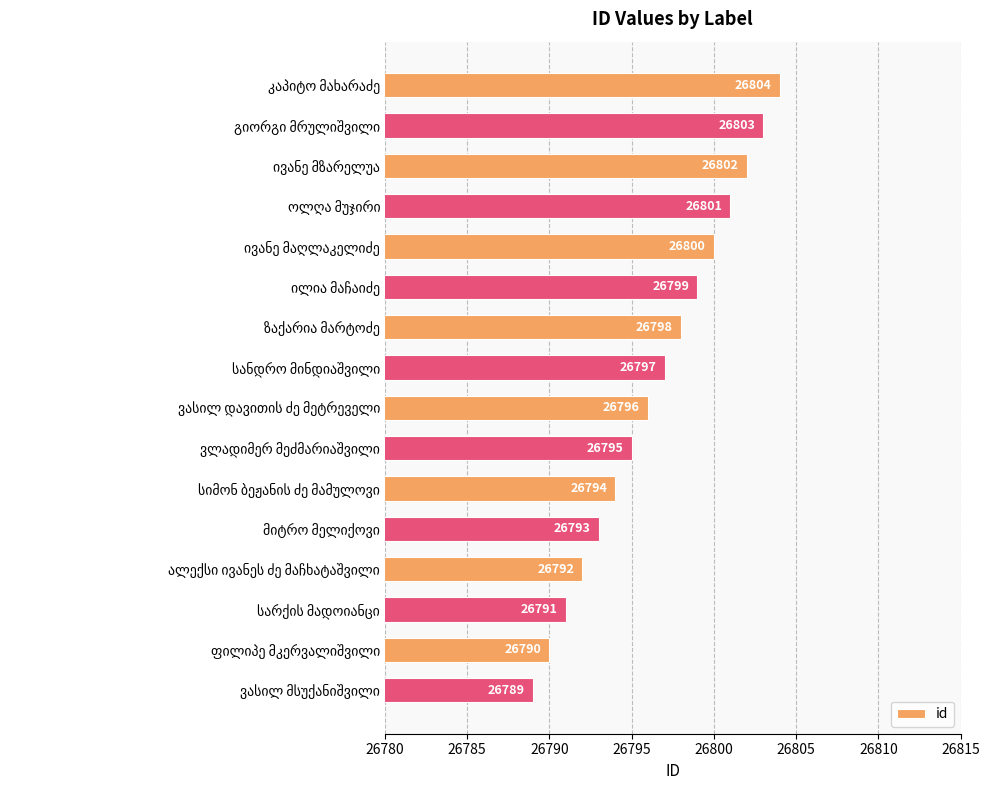

What is the smallest value displayed?

26789